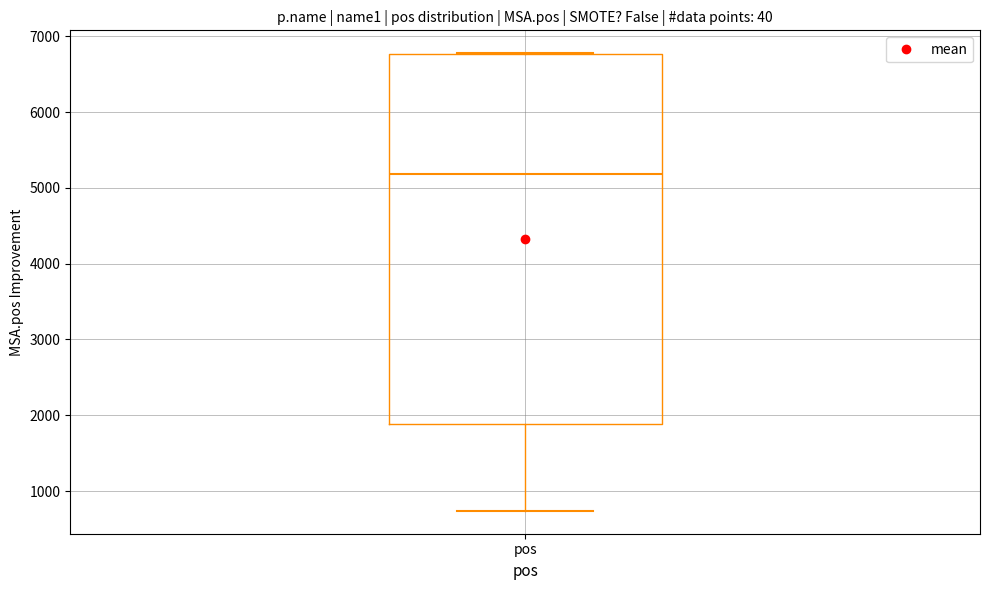

Where is the lower edge of the box for pos on the y-axis? The values are not printed on the chart, so give them approximately, as read against the axis.

1900